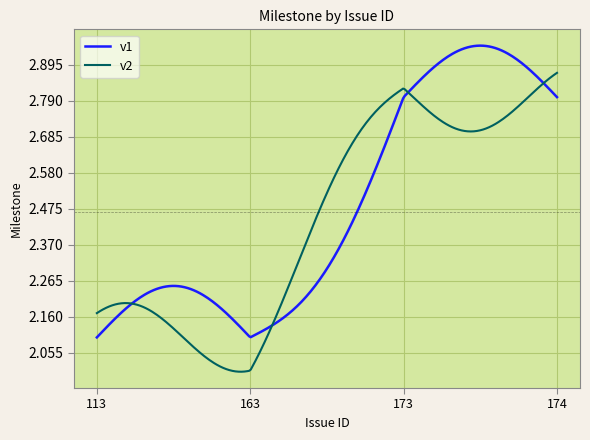

List the series in order of their peak value, highest first.

v1, v2